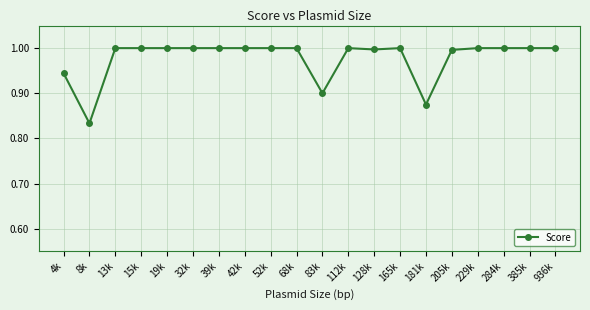

Where is the first local minimum?

8k